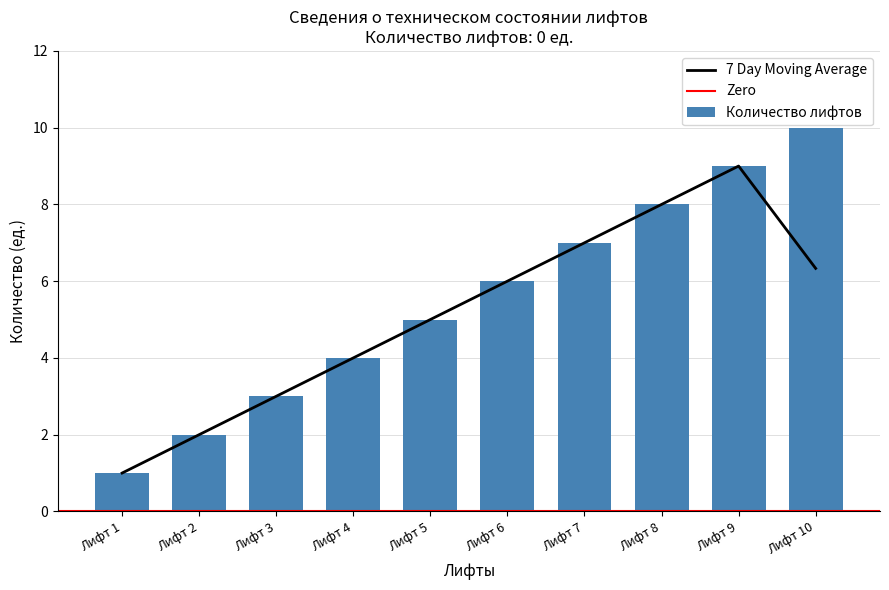

What value does the data have at Лифт 2?

2